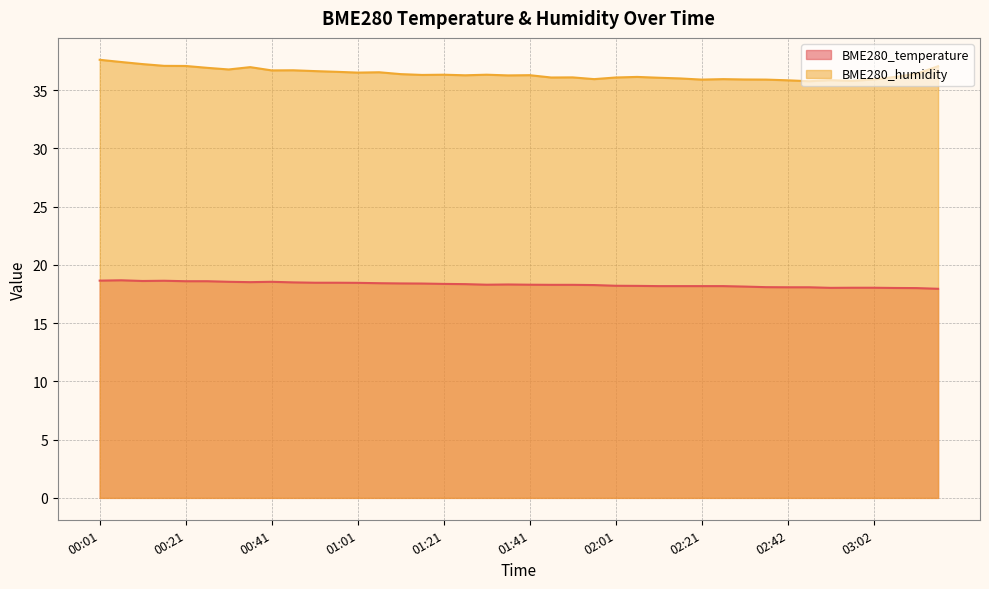

What is the label of the 30th point from the left?

02:27